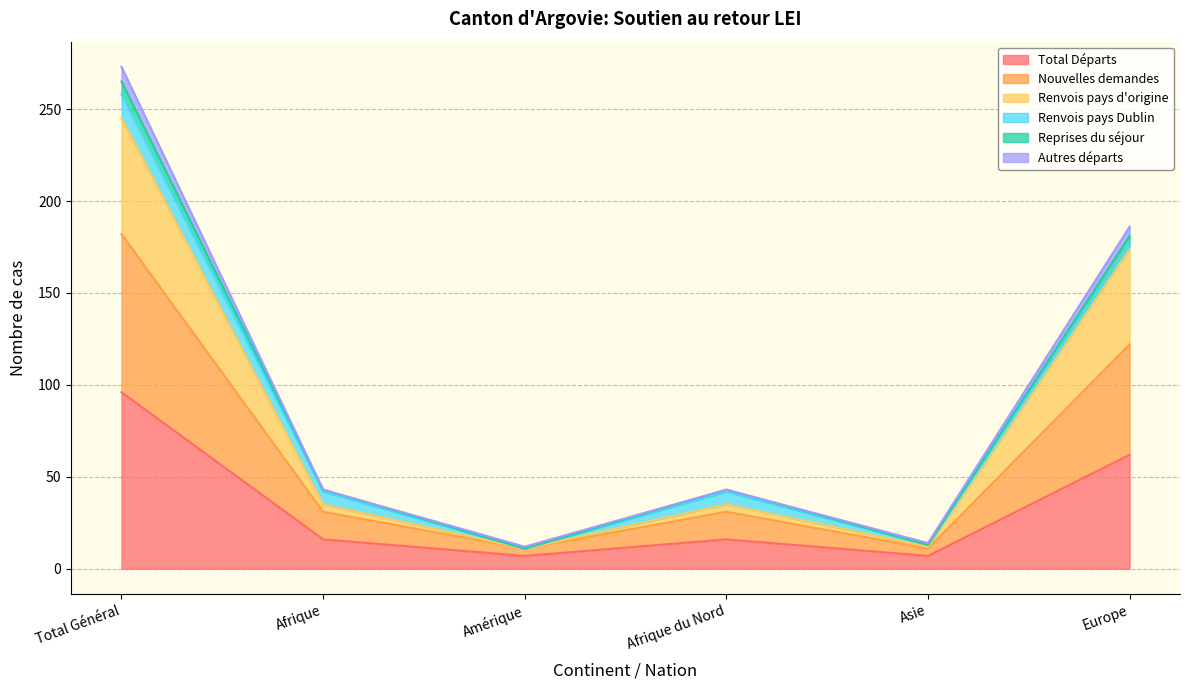

At which category does the chart reach its peak across all series?

Total Général